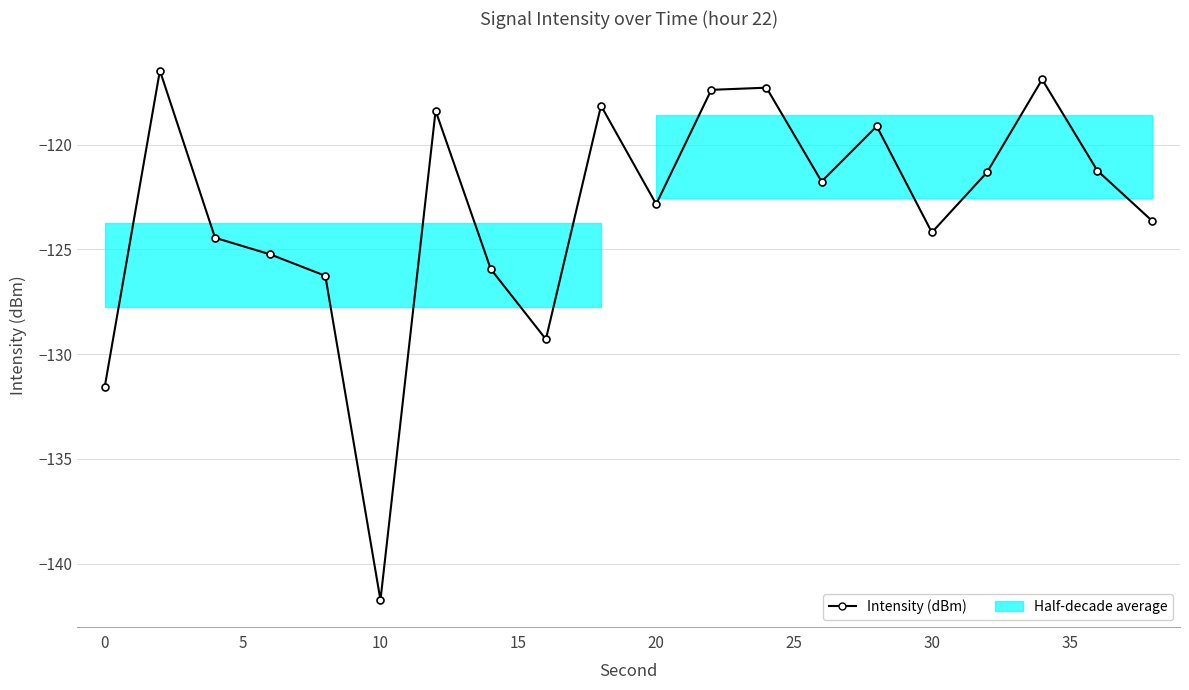

Count the number of values greater than -121.

7